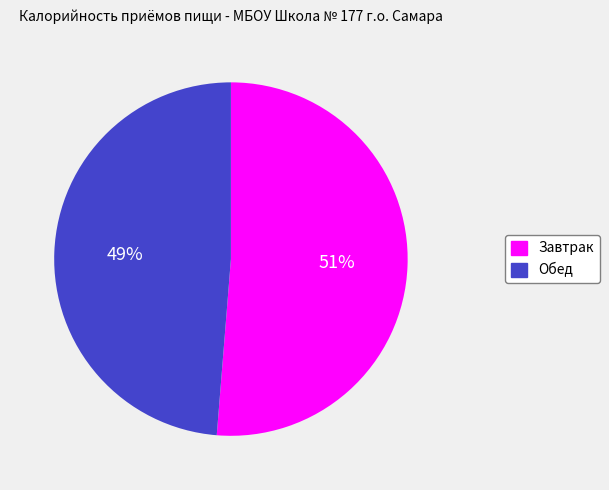

Which category has the biggest portion of the pie?

Завтрак